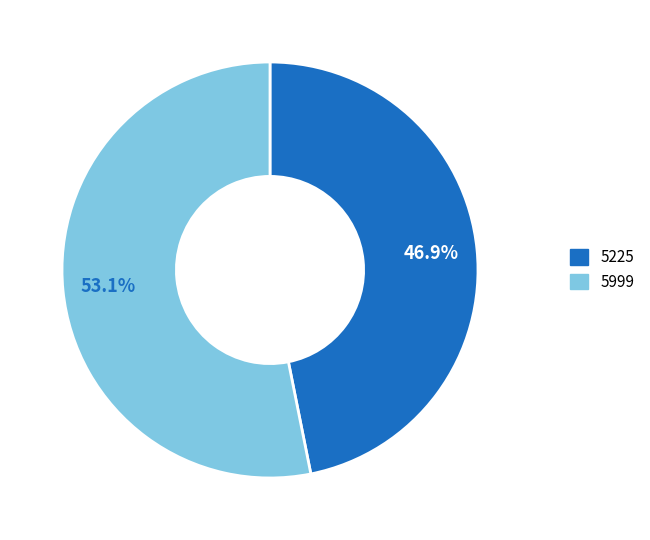

Do 5999 and 5225 together represent more than half of the pie?

Yes